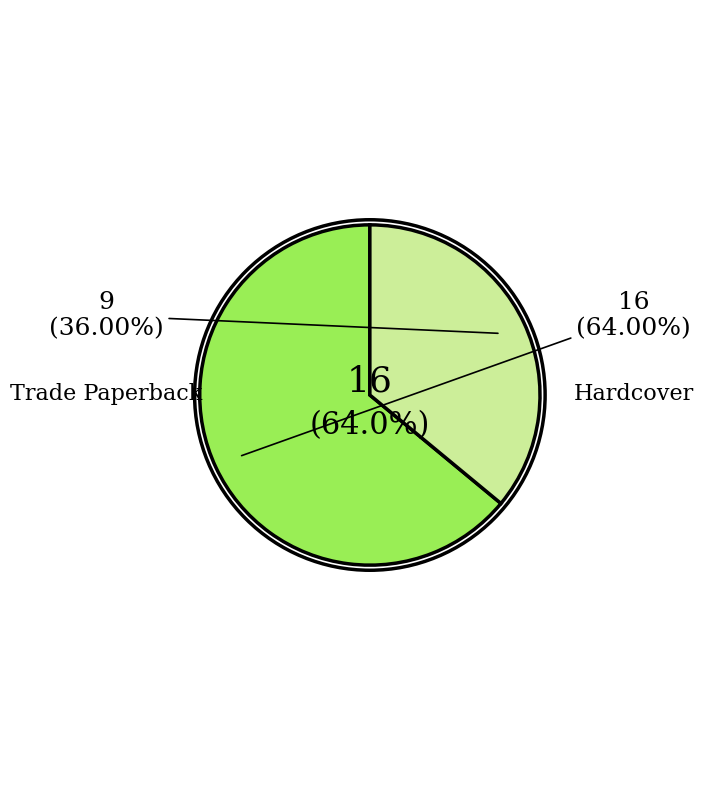

Approximately how many times larger is the value at Hardcover compared to Trade Paperback?

1.8